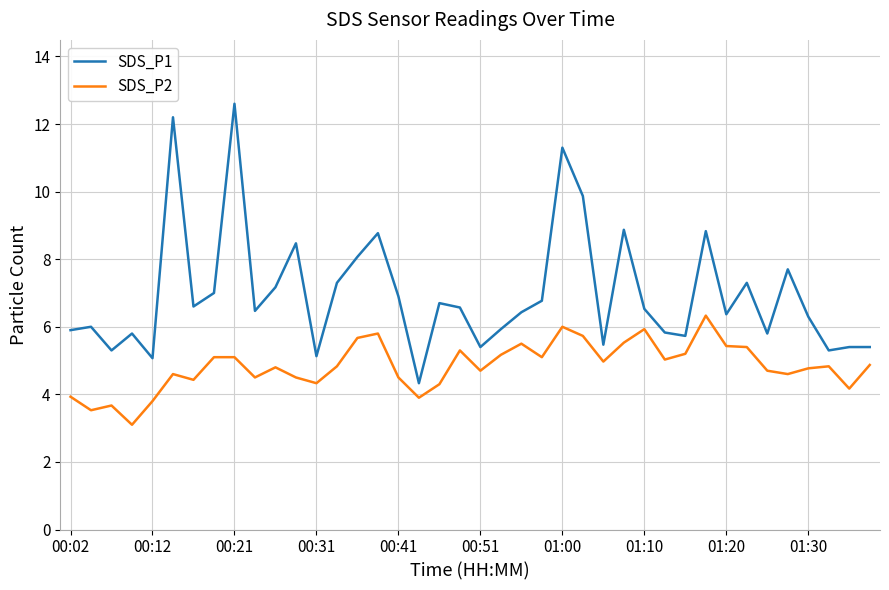

Which series has the largest total across all categories?

SDS_P1